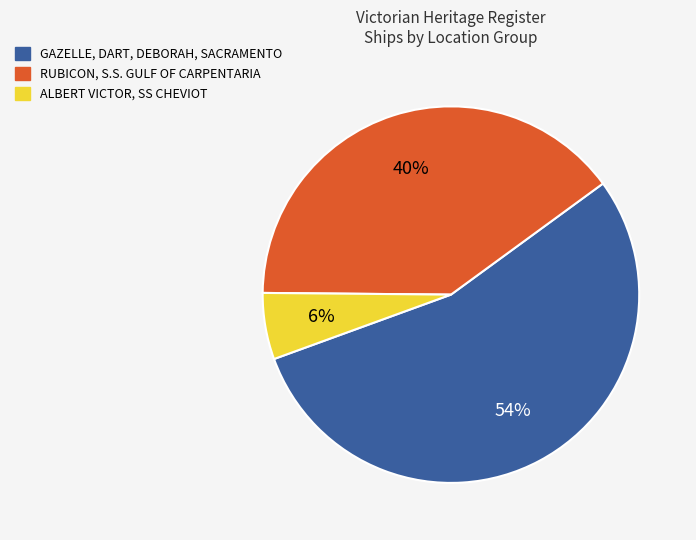

To the nearest percent, what is the average slice percentage?

33%